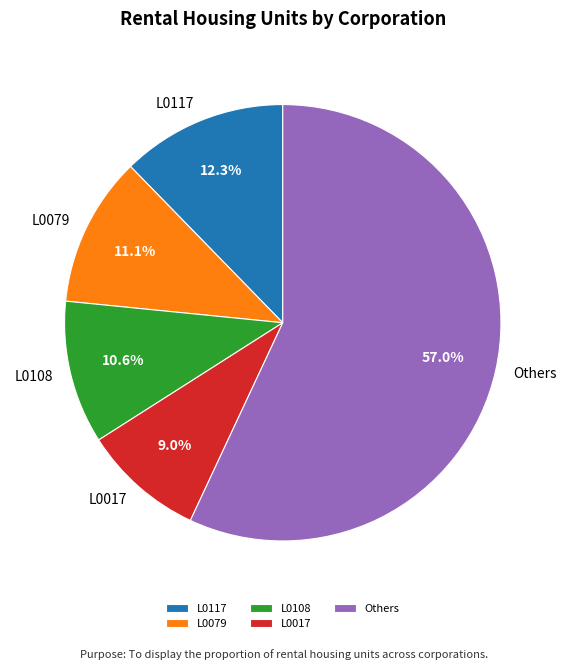

The L0108 slice represents 11% of the pie. True or false?

True